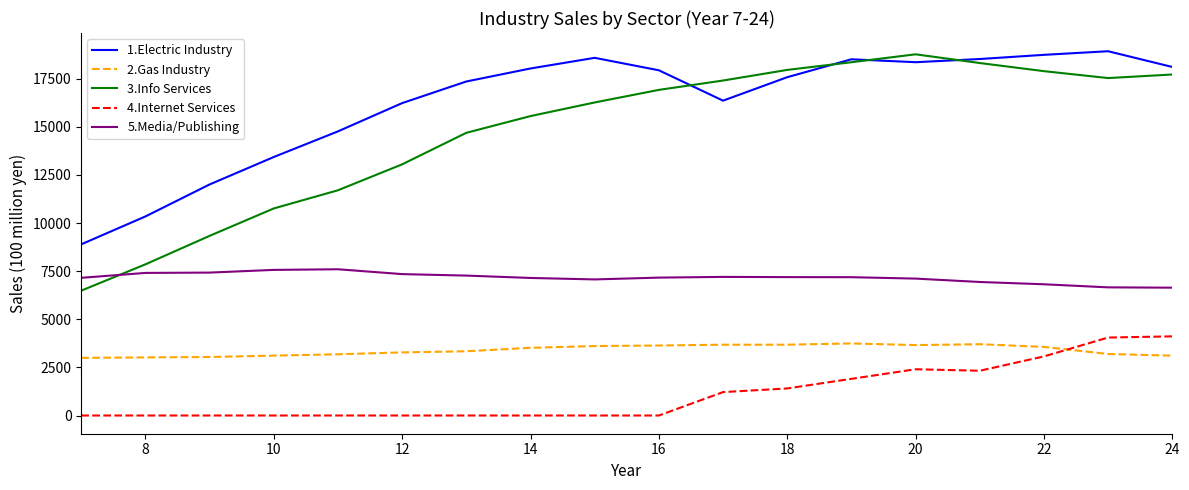

Which series has the widest spread of values?

3.Info Services